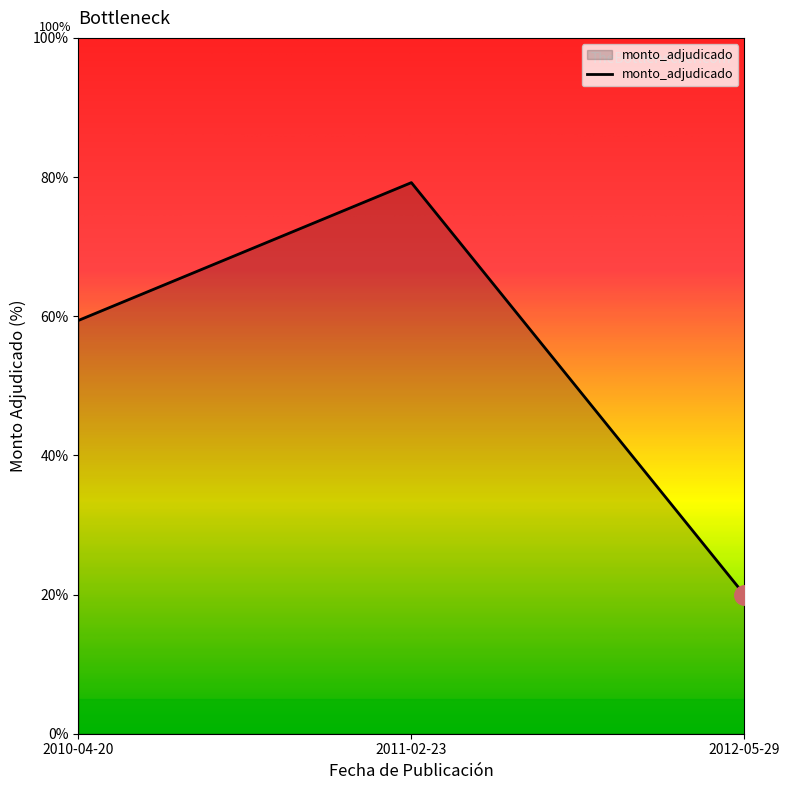

How many lines are shown in the chart?

1